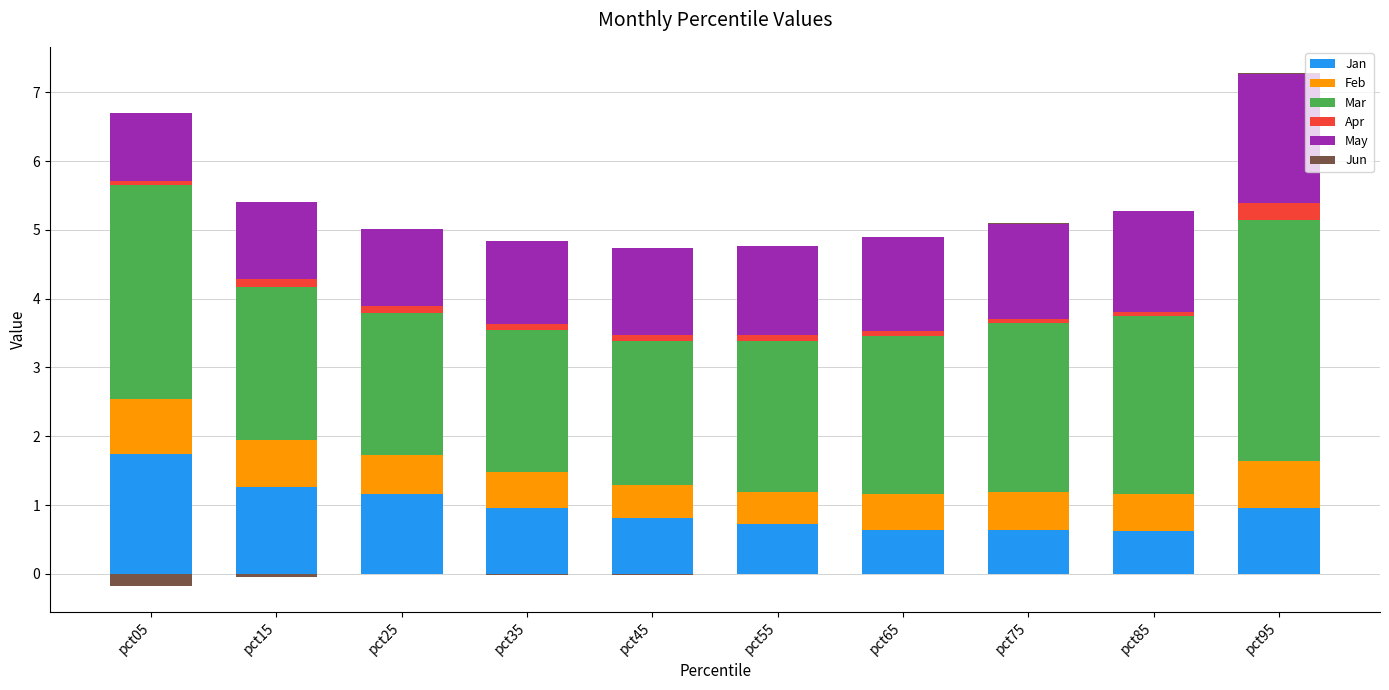

Rank the categories by Apr value from lowest to highest.

pct75, pct05, pct85, pct65, pct55, pct45, pct35, pct25, pct15, pct95